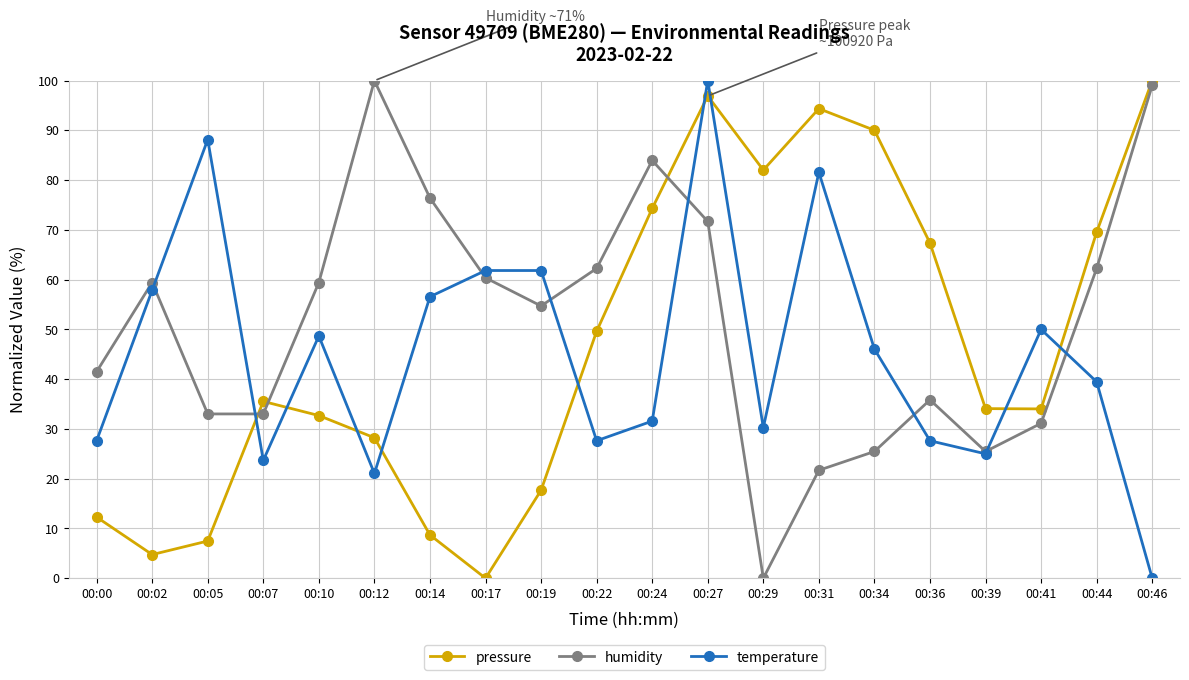

At which label does temperature reach its minimum?

00:46